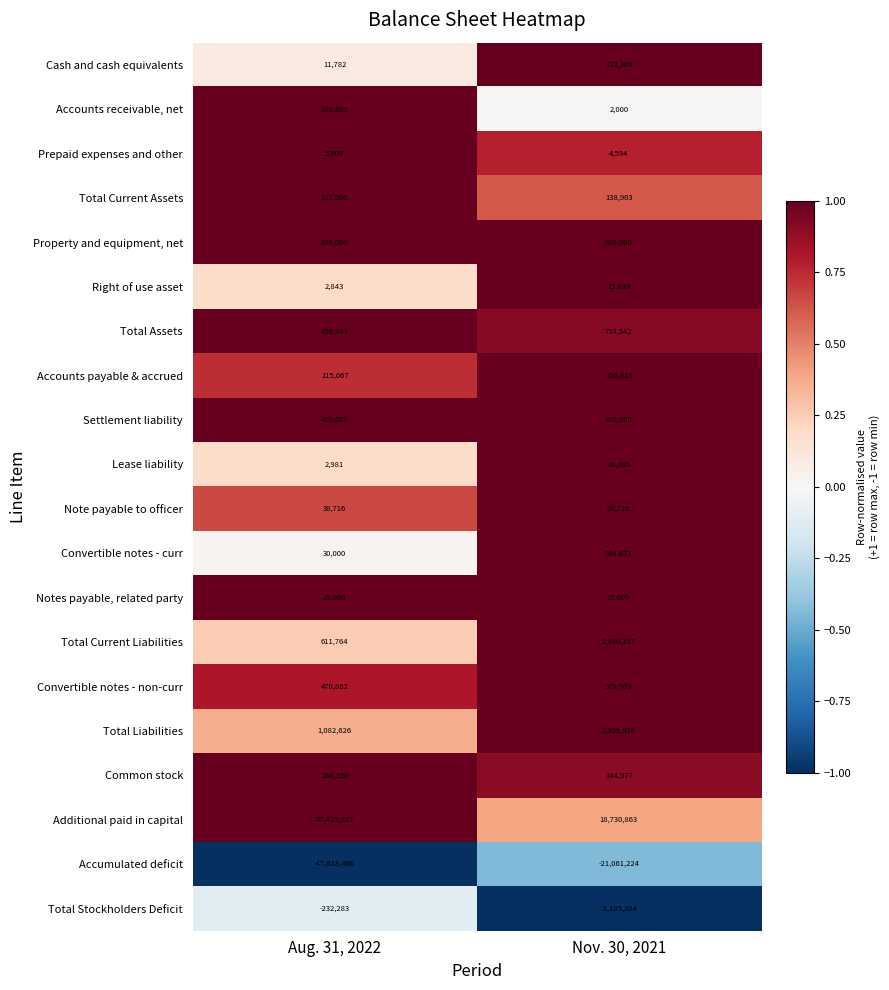

What is the average value of the Note payable to officer series?

48716